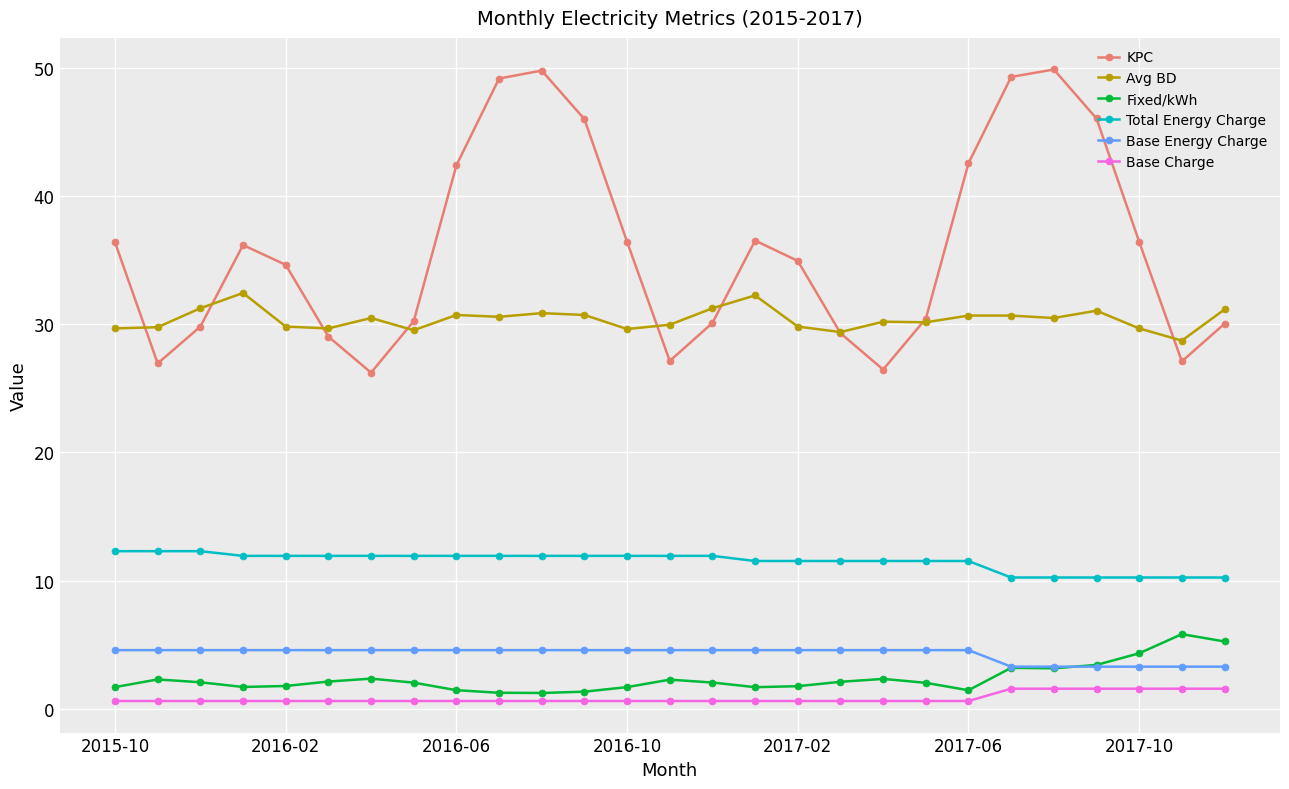

What is the value of the Base Energy Charge point at the 10th from the left?

4.6